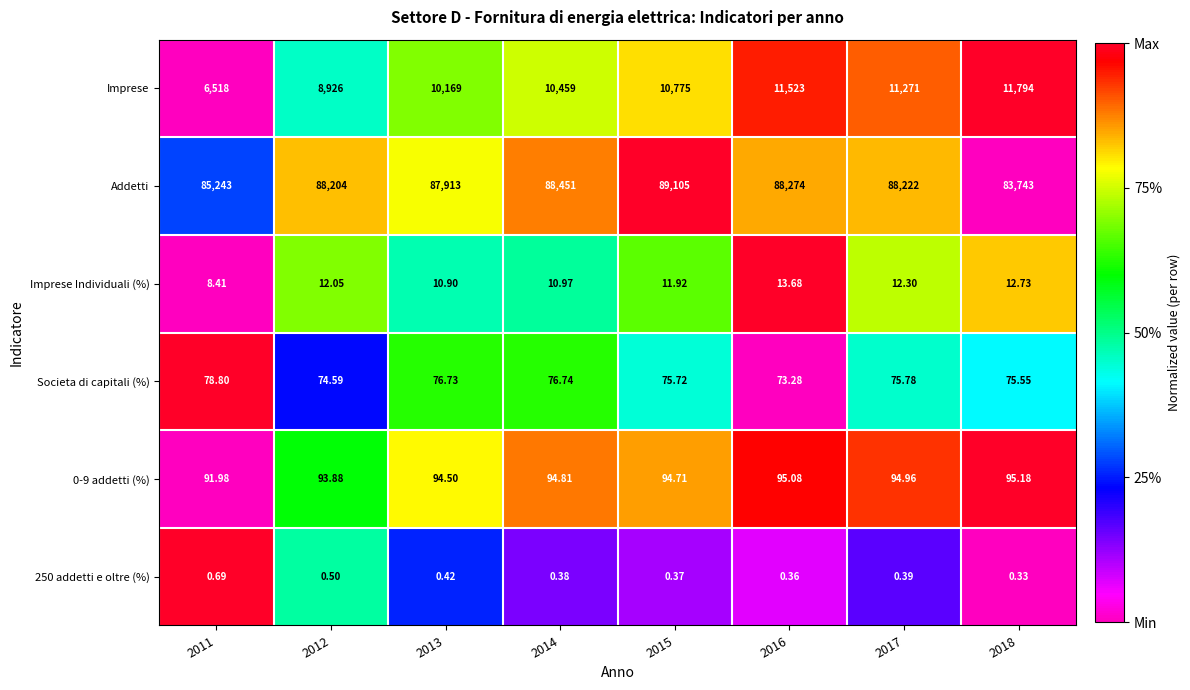

What is the greatest value displayed?

89105.0